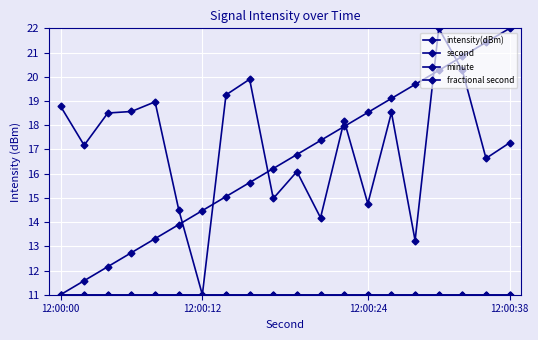

True or false: minute has more than 0 points higher than both neighbors.

False